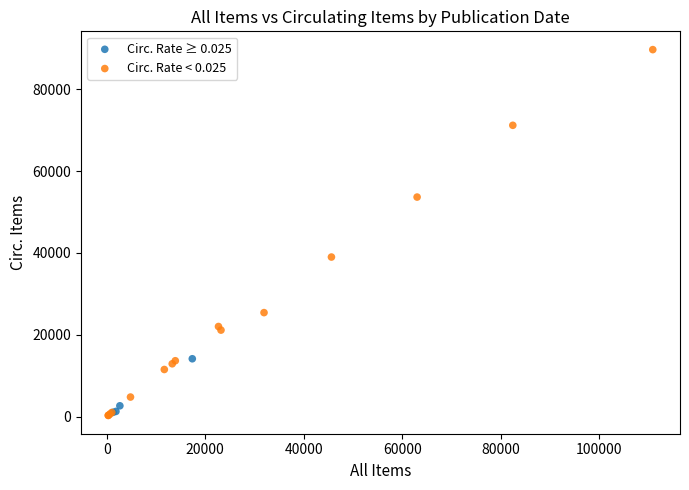

Which series reaches the maximum Y coordinate?

Circ. Rate < 0.025